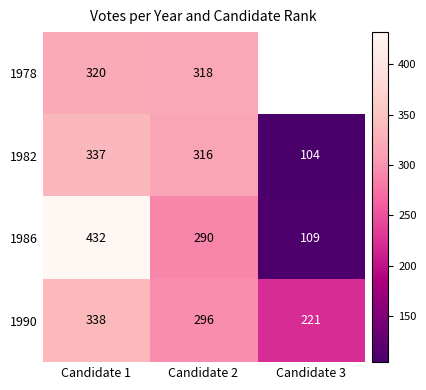

At which category does the chart reach its peak across all series?

Candidate 1